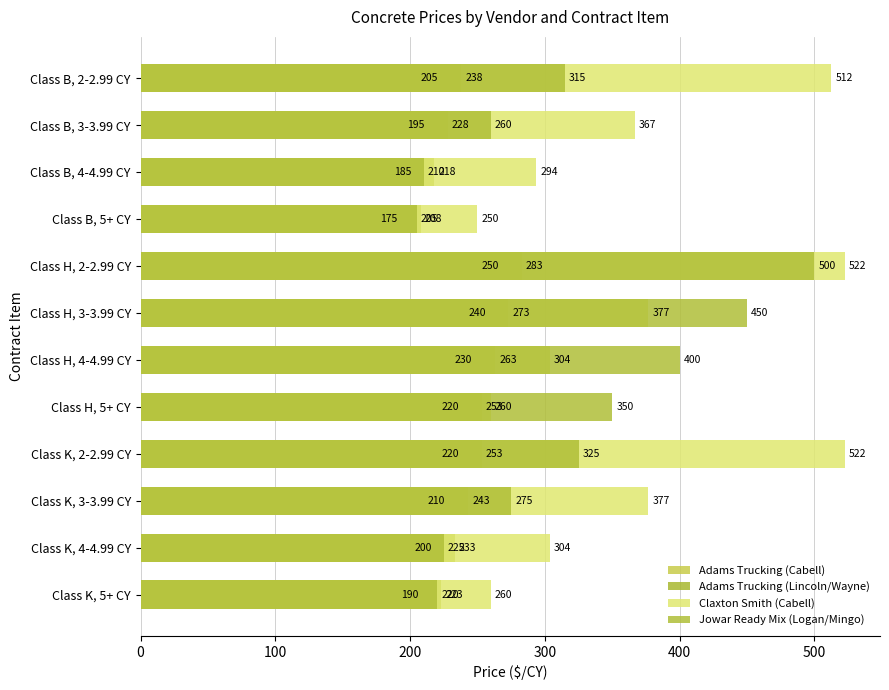

Reading left to right, what are all the values shown in this chart?

Adams Trucking (Cabell): 205.0	195.0	185.0	175.0	250.0	240.0	230.0	220.0	220.0	210.0	200.0	190.0
Adams Trucking (Lincoln/Wayne): 238.0	228.0	218.0	208.0	283.0	273.0	263.0	253.0	253.0	243.0	233.0	223.0
Claxton Smith (Cabell): 512.5	366.7	293.8	250.0	522.5	376.7	303.8	260.0	522.5	376.7	303.8	260.0
Jowar Ready Mix (Logan/Mingo): 315.0	260.0	210.0	205.0	500.0	450.0	400.0	350.0	325.0	275.0	225.0	220.0